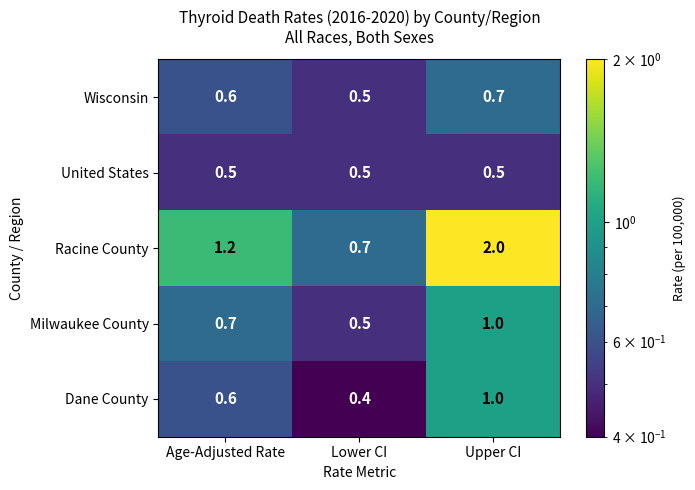

Which label corresponds to the largest value in the chart?

Upper CI